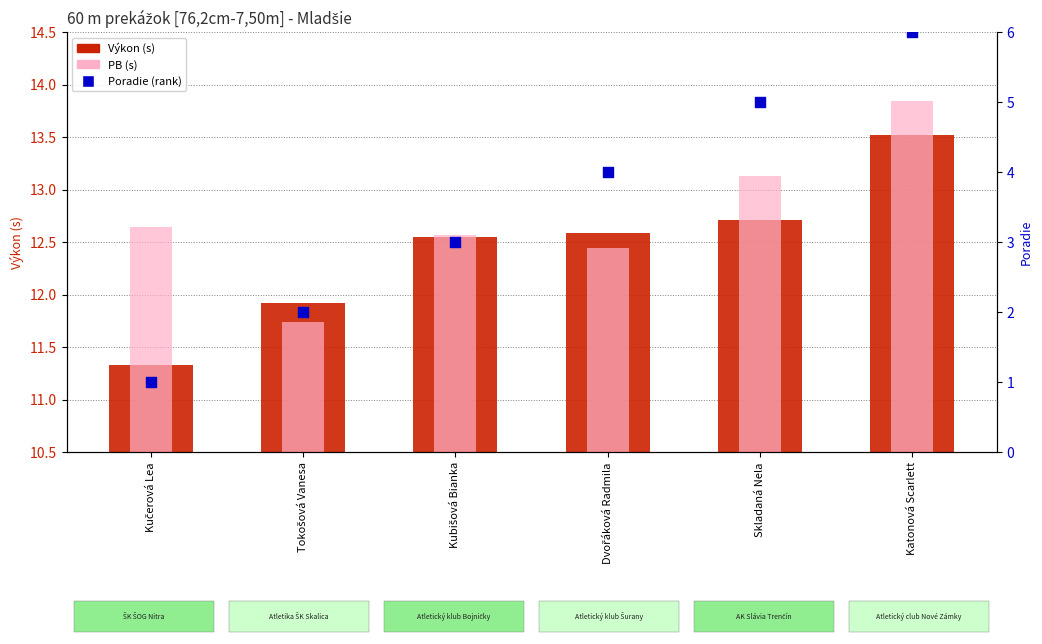

Which series contains the lowest Y value?

Poradie (rank)